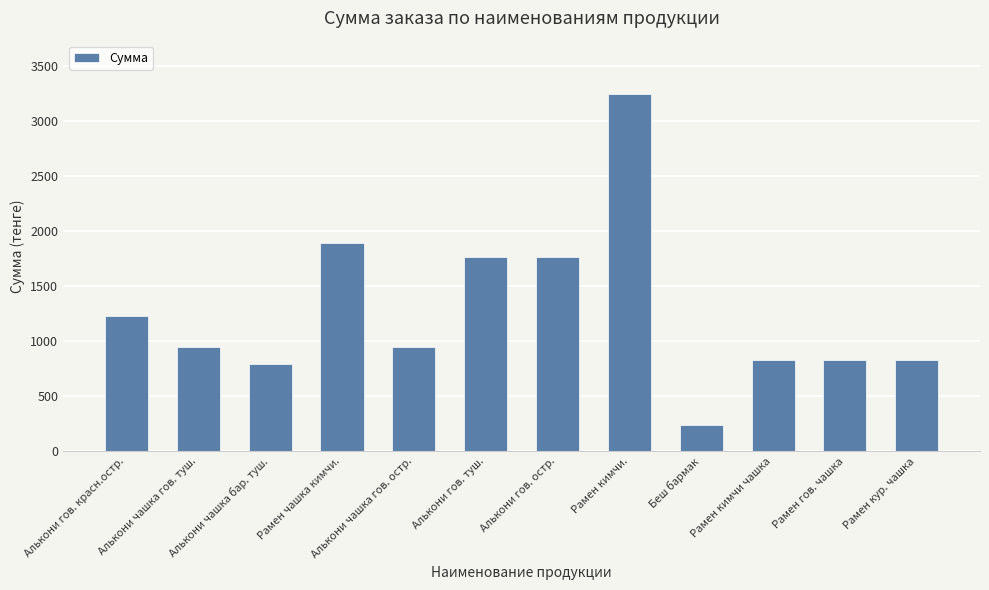

What position from the left is Алькони гов. туш.?

6